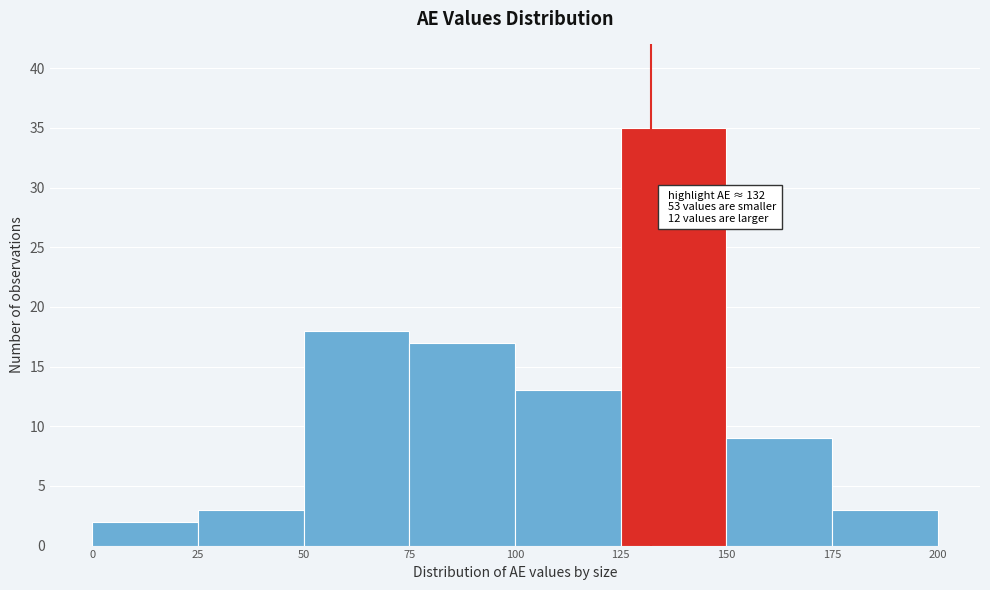

Over which range of the x-axis is the bar tallest?

125 to 150